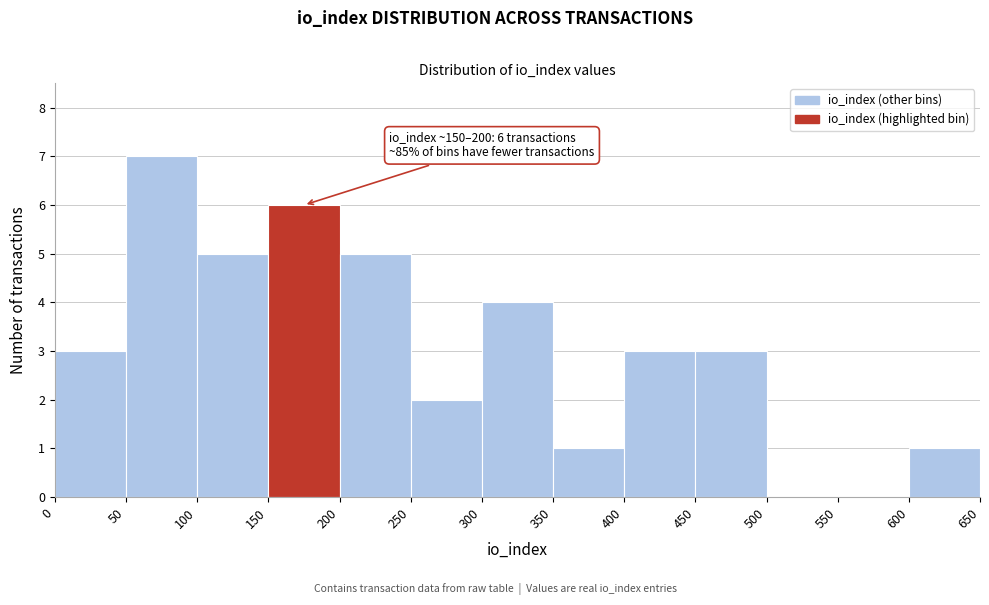

Over which range of the x-axis is the bar tallest?

50 to 100